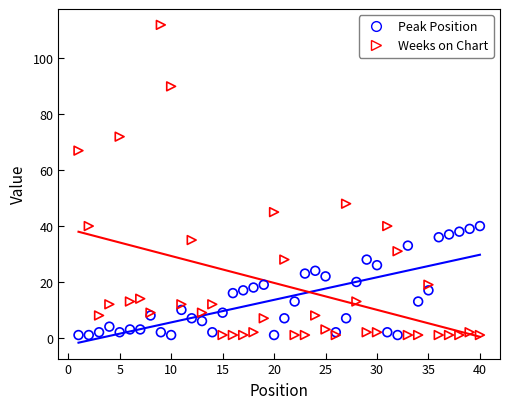

Which series reaches the maximum Y coordinate?

Weeks on Chart